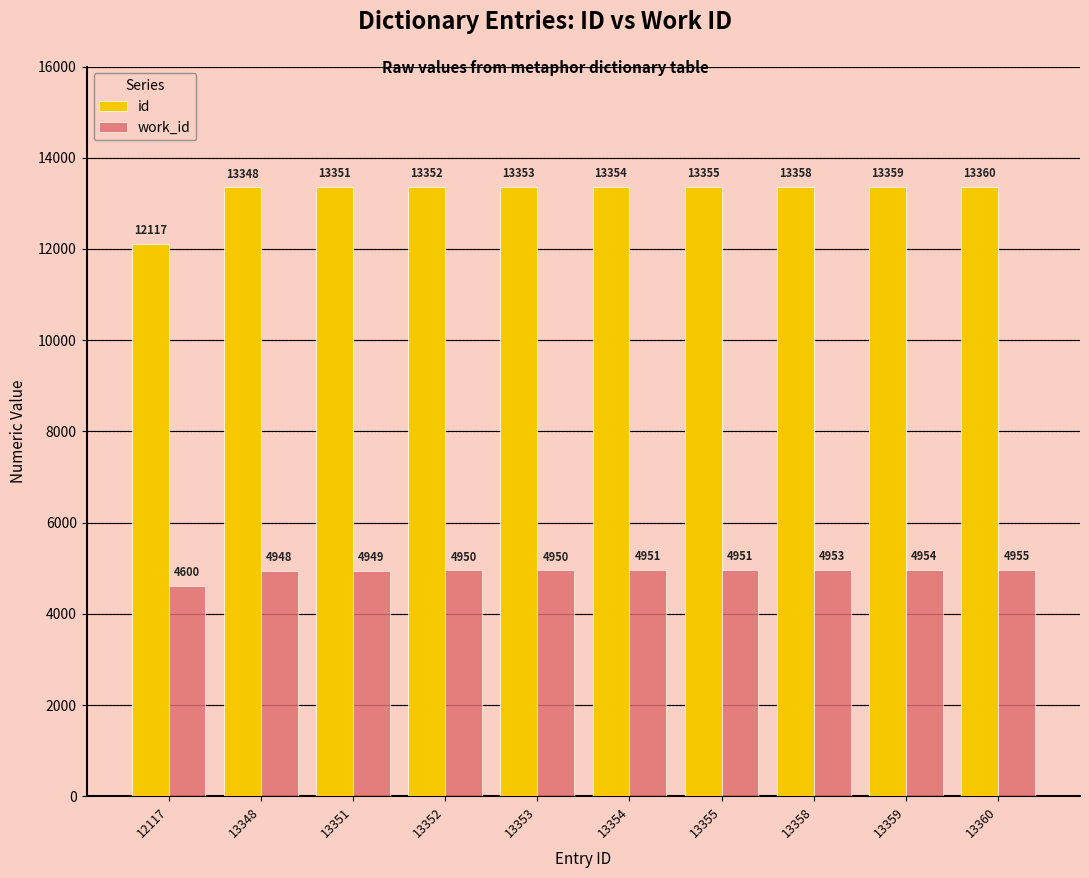

Are the bars horizontal?

No